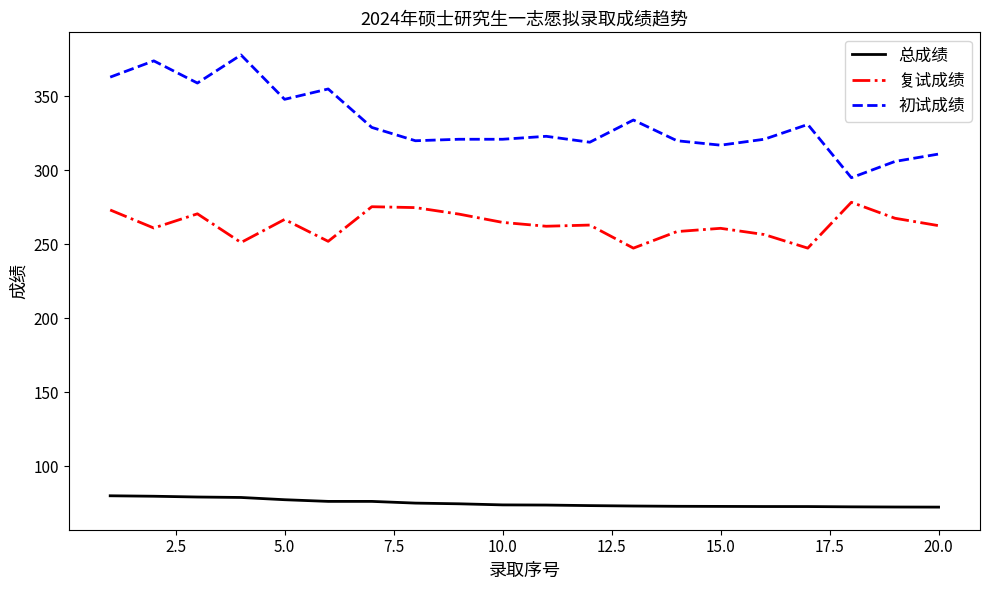

True or false: 复试成绩 and 总成绩 cross at least once.

False